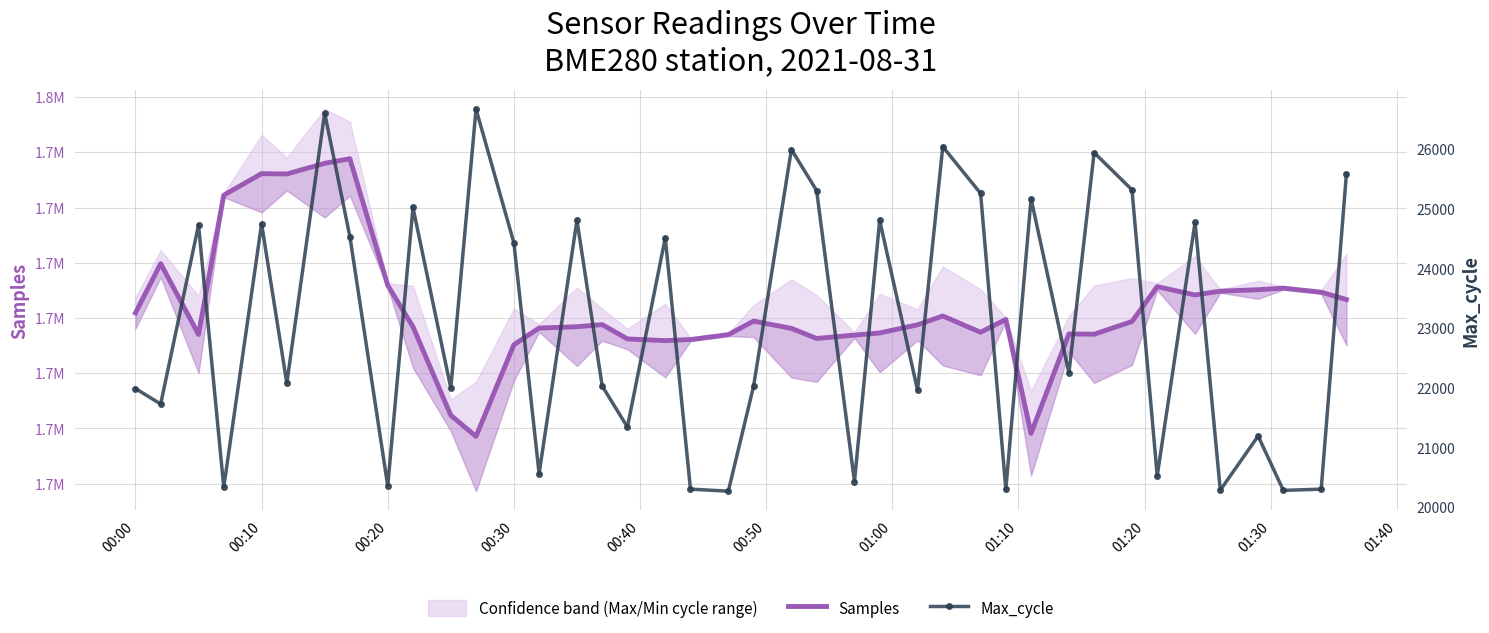

At which label does Samples first exceed 1708810?

00:00